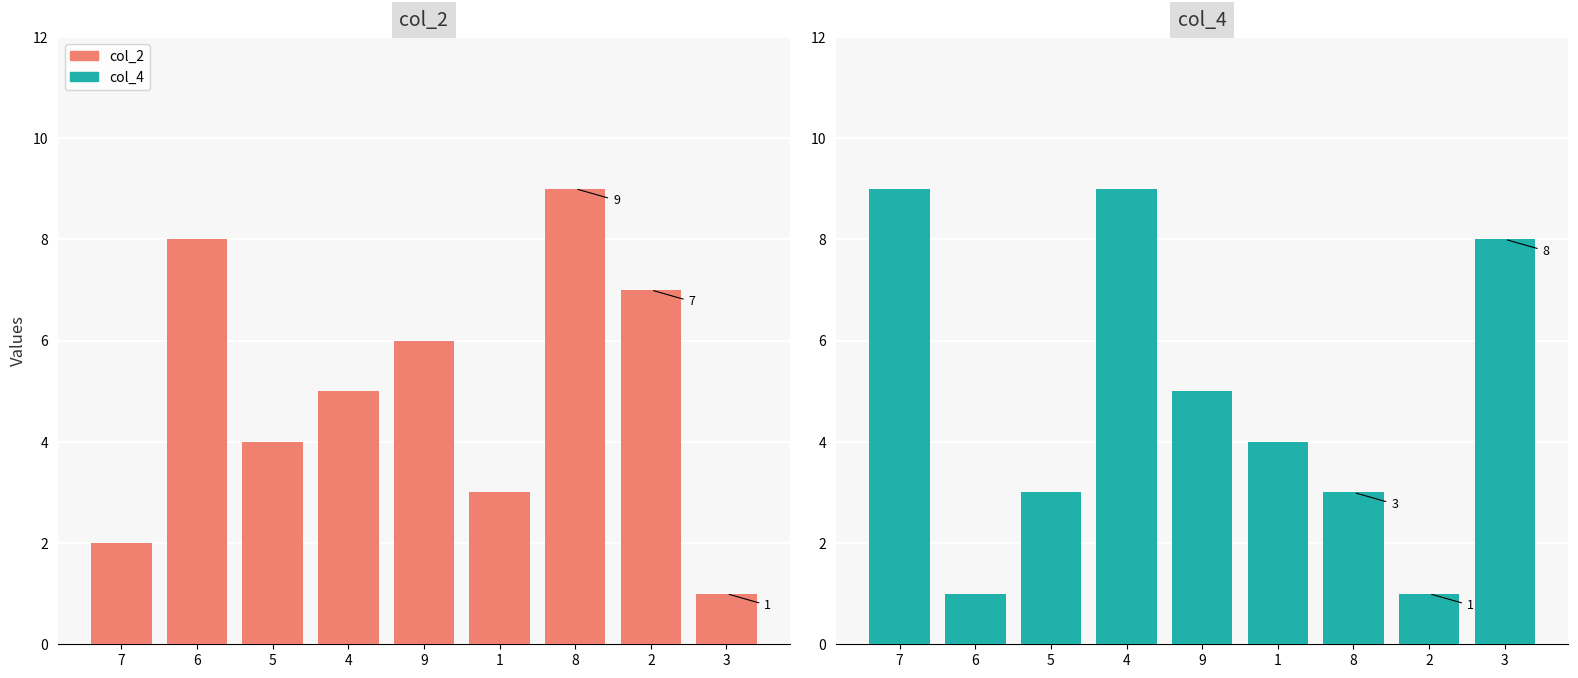

True or false: col_4 has a value of 3 at 5.

True